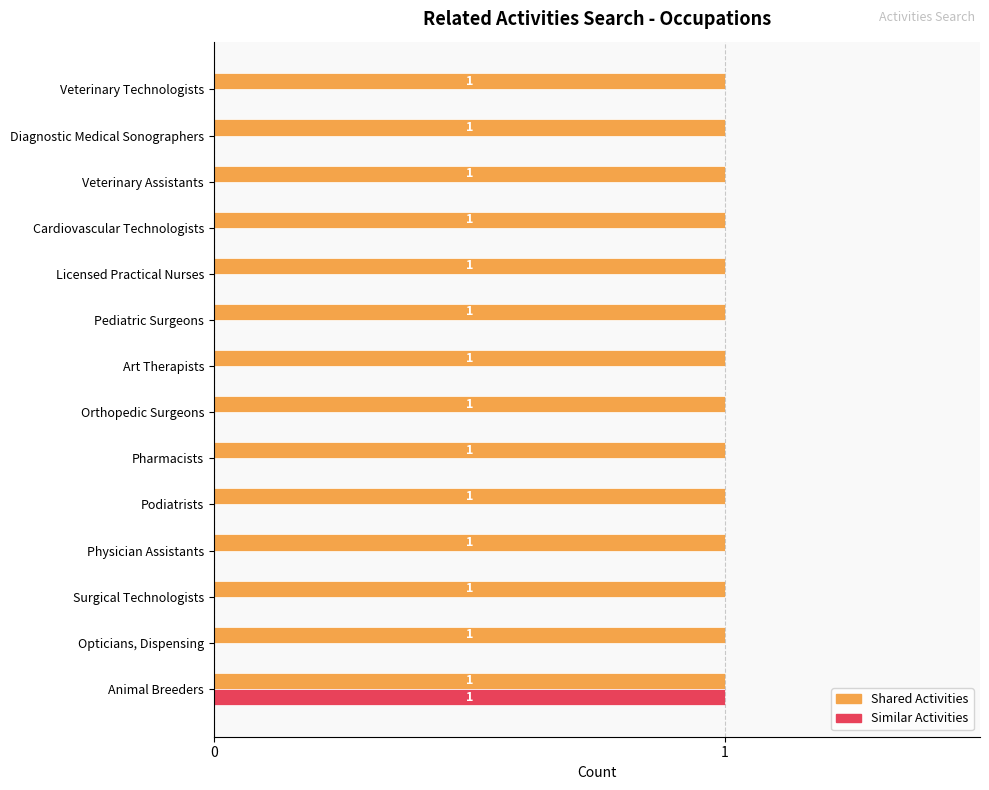

What is the greatest value displayed?

1